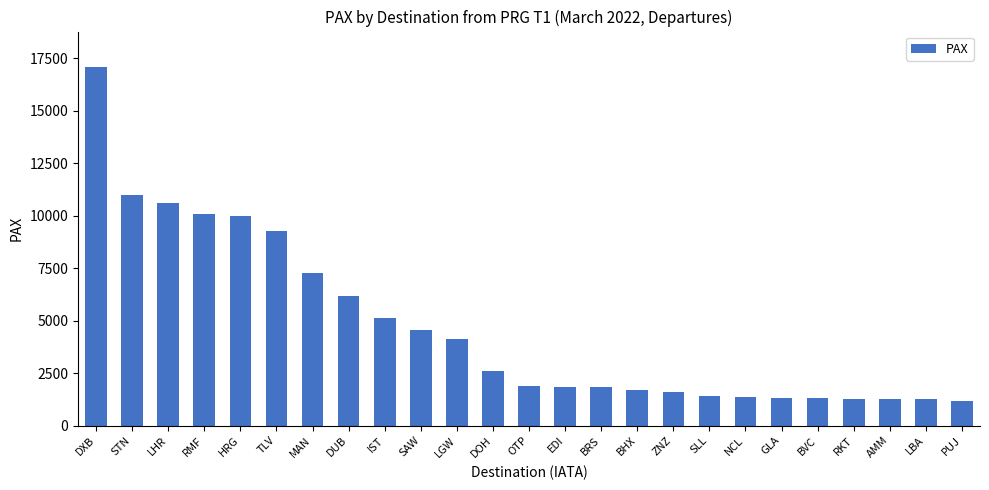

What is the label of the 5th bar from the left?

HRG